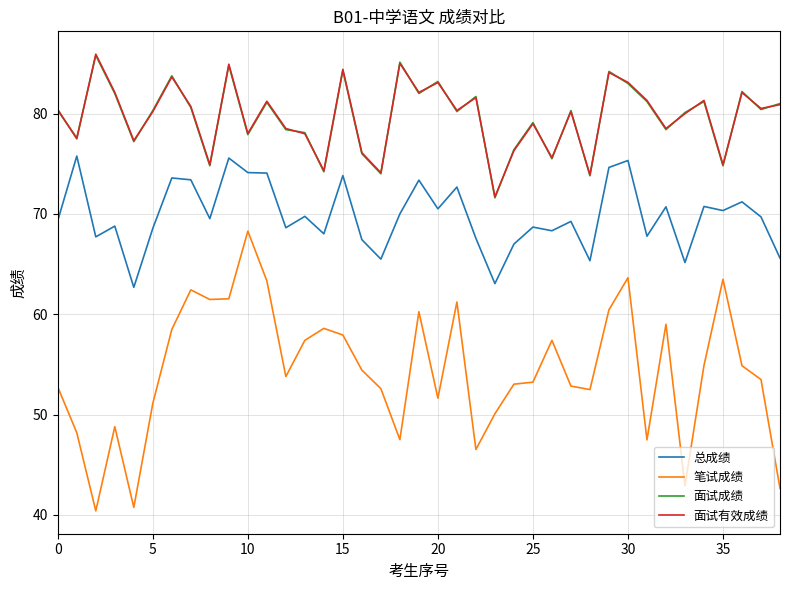

True or false: 笔试成绩 and 总成绩 cross at least once.

False